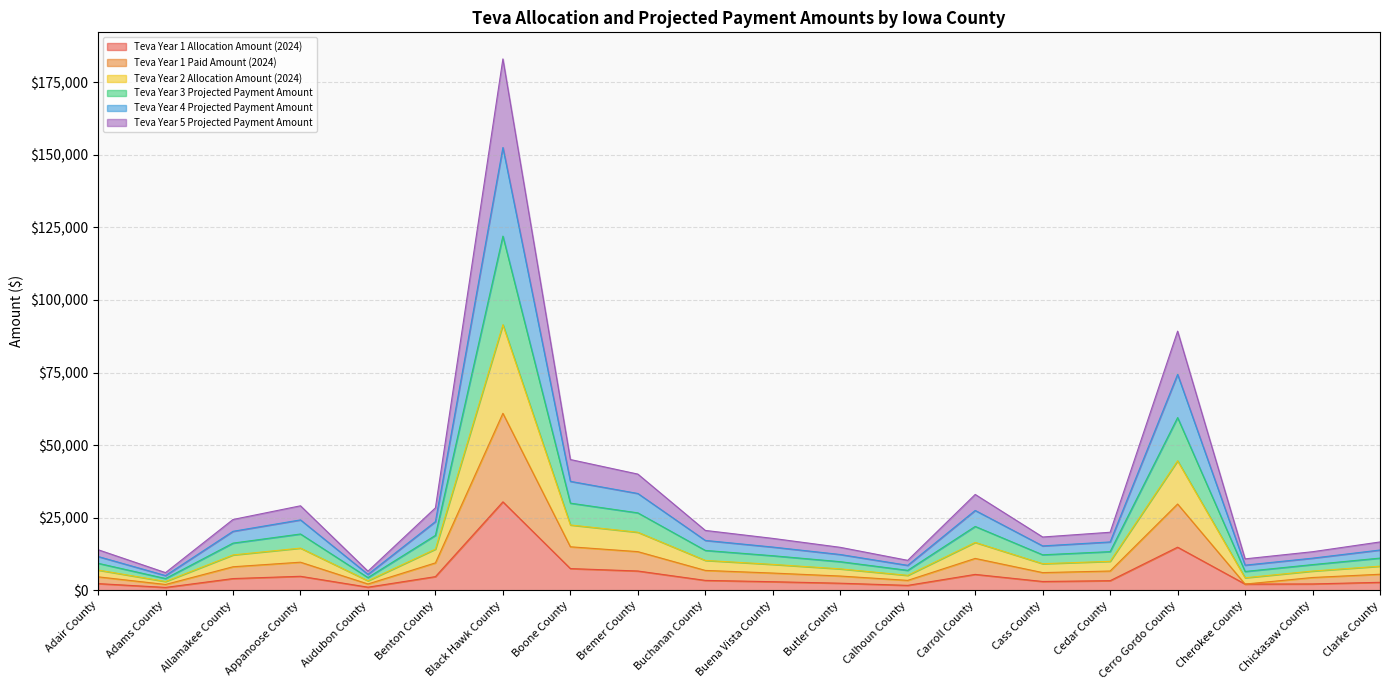

Is the value of Teva Year 1 Allocation Amount (2024) at Cherokee County greater than the value of Teva Year 1 Paid Amount (2024) at Cedar County?

No